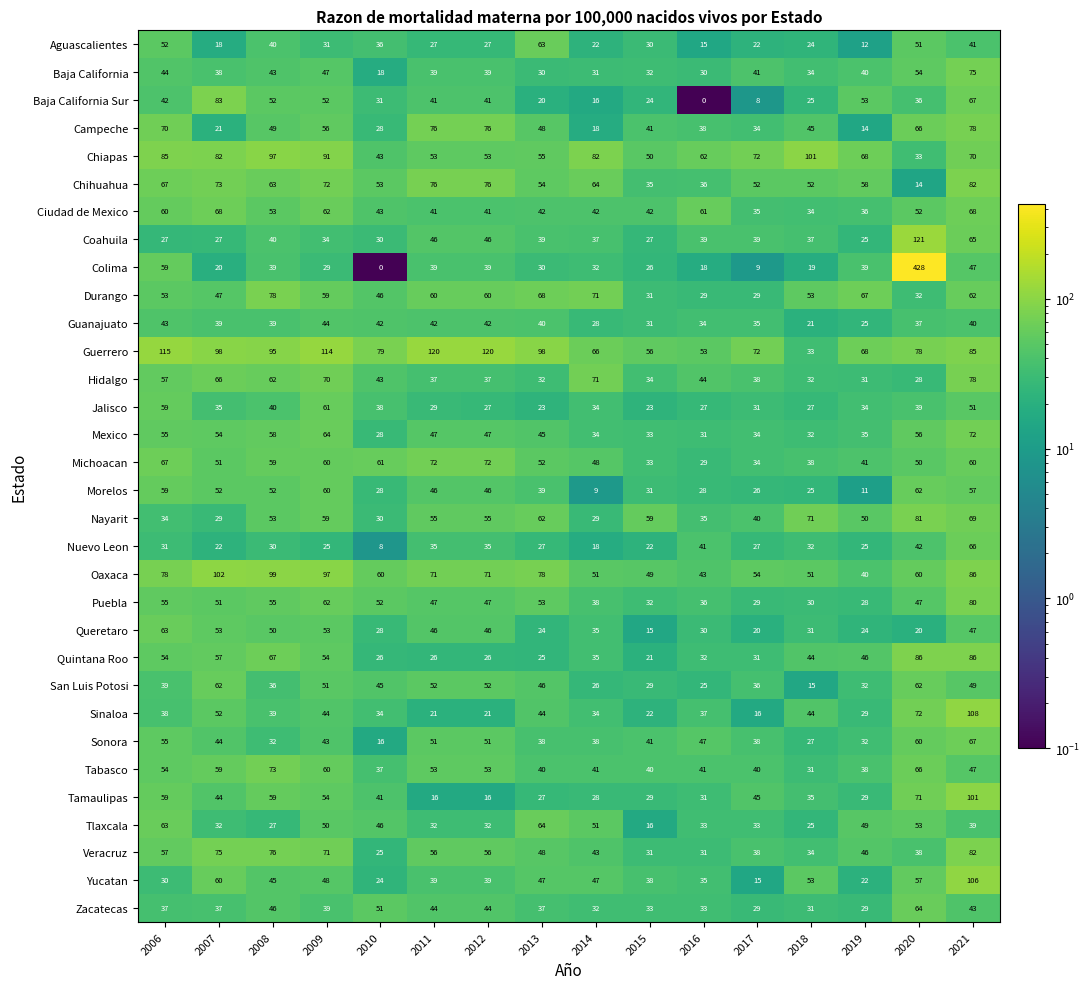

At which label does Veracruz reach its minimum?

2010